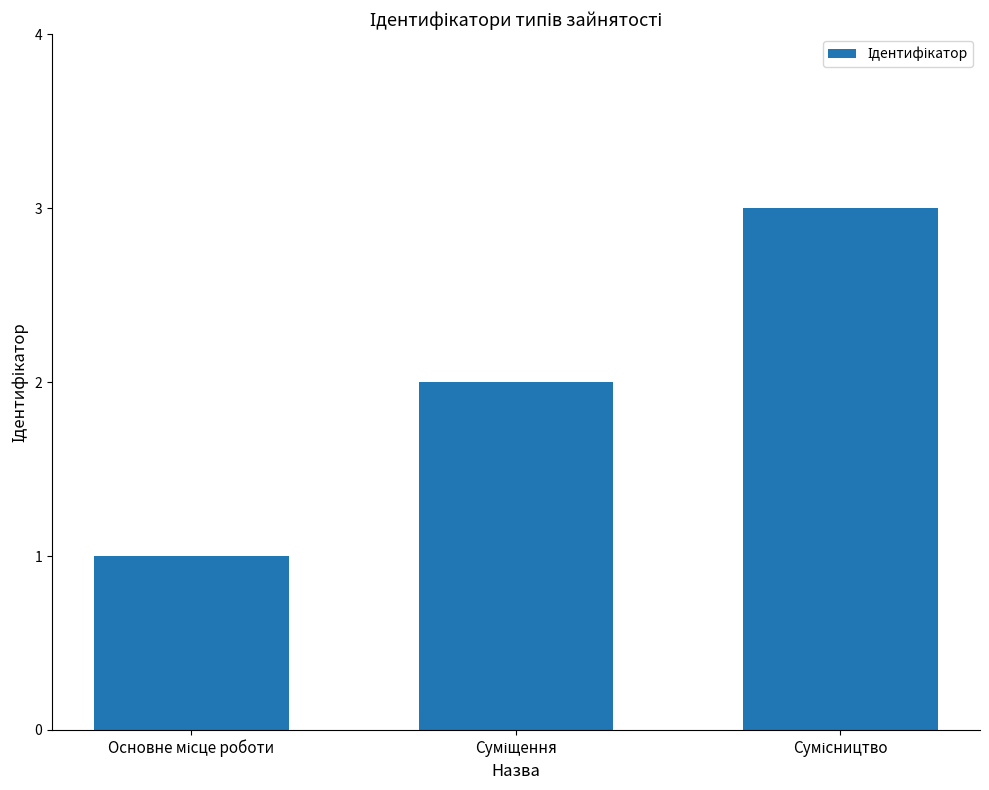

What is the sum of all values?

6